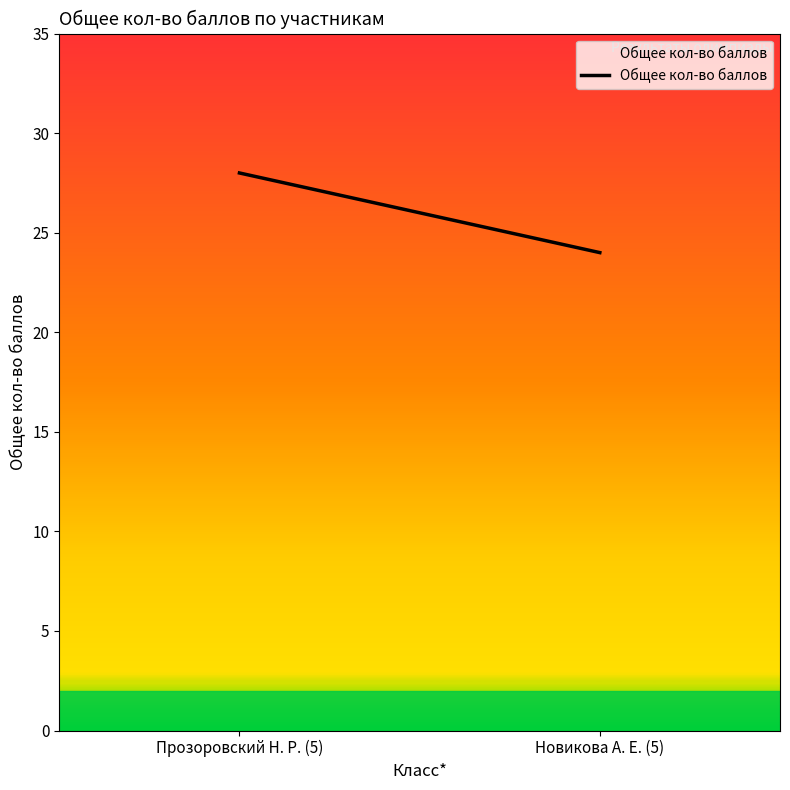

The value at Прозоровский Н. Р. (5) is 17. True or false?

False